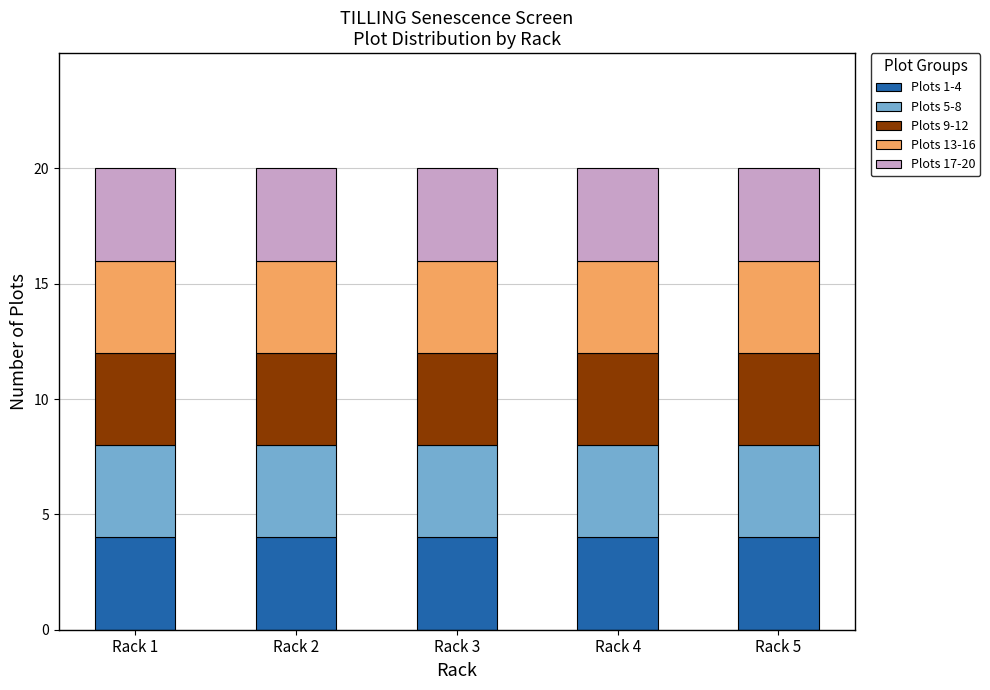

Is it true that Rack 5 Plots equals 10 at 14?

False